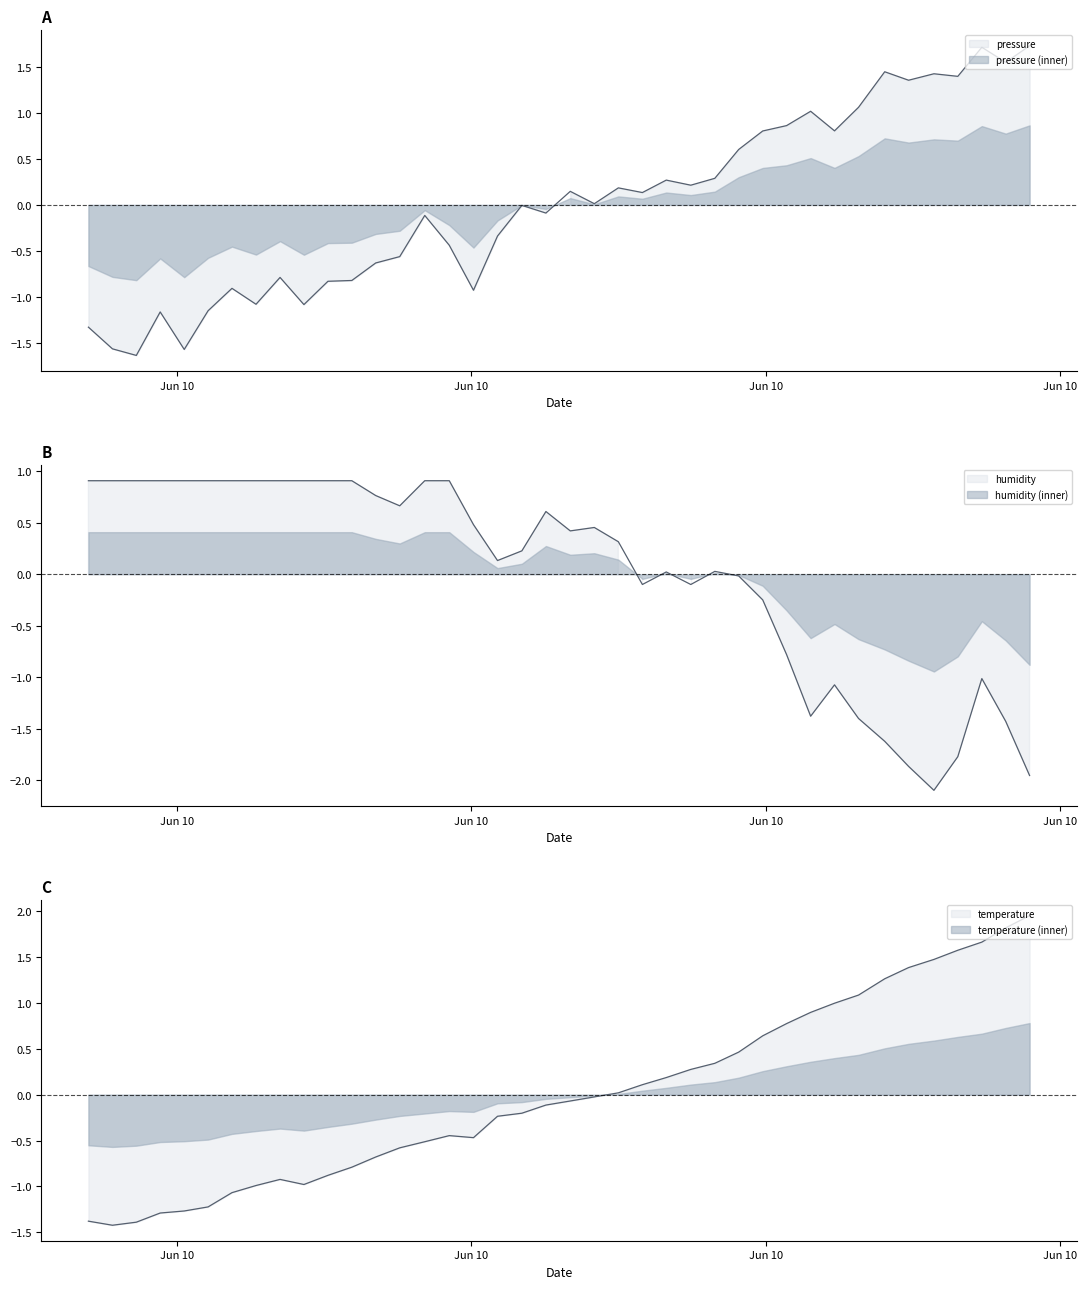

True or false: humidity and pressure intersect in this chart.

True